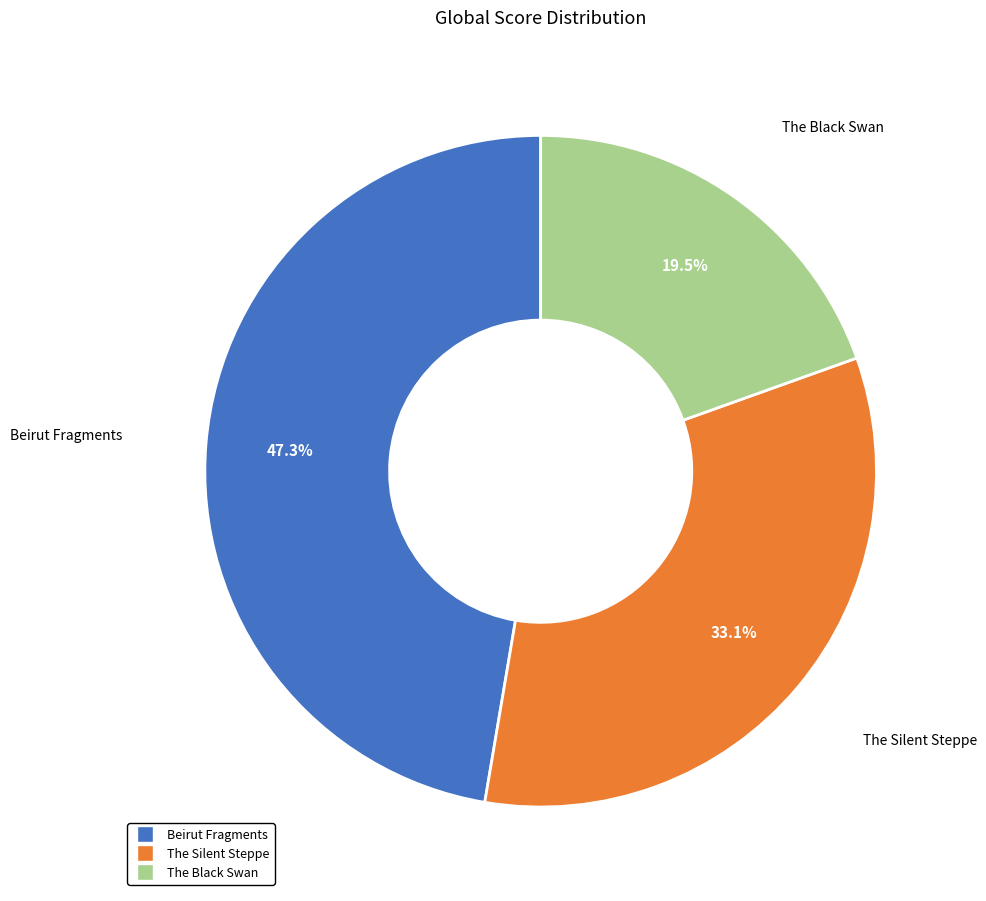

Is it true that Beirut Fragments is 47% of the pie?

True